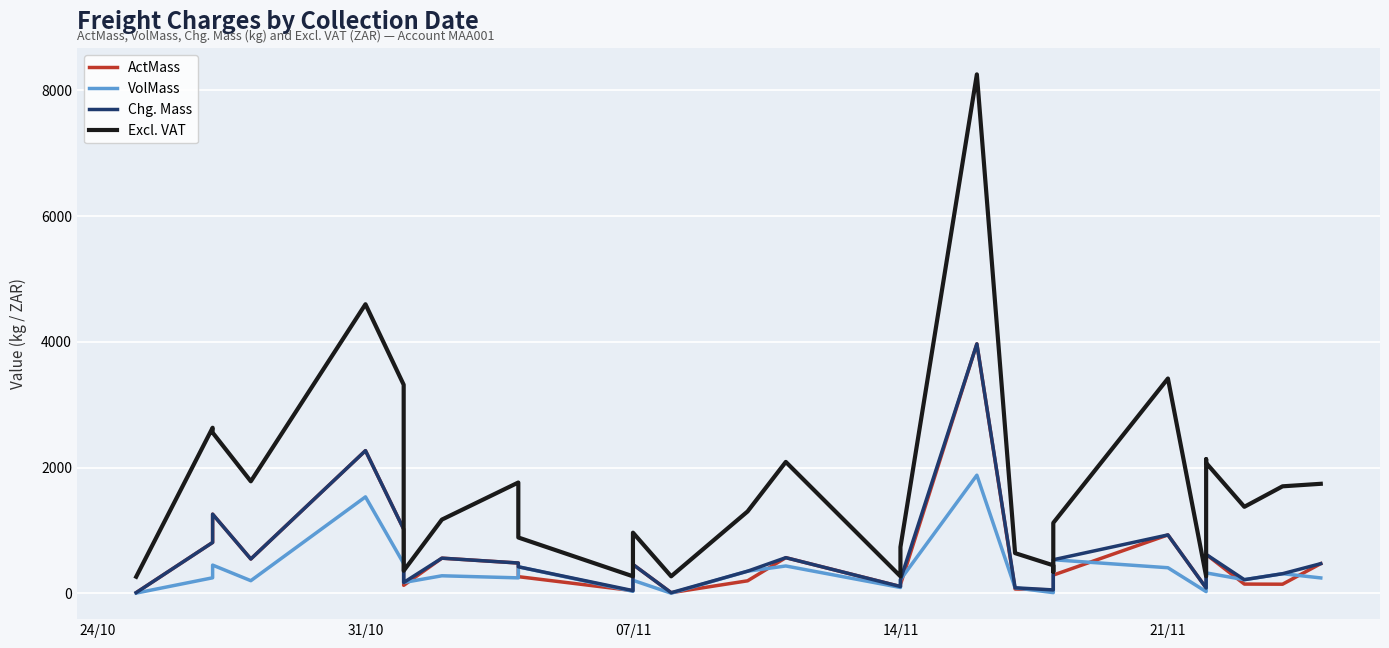

True or false: Chg. Mass has more than 1 interior local peaks.

True